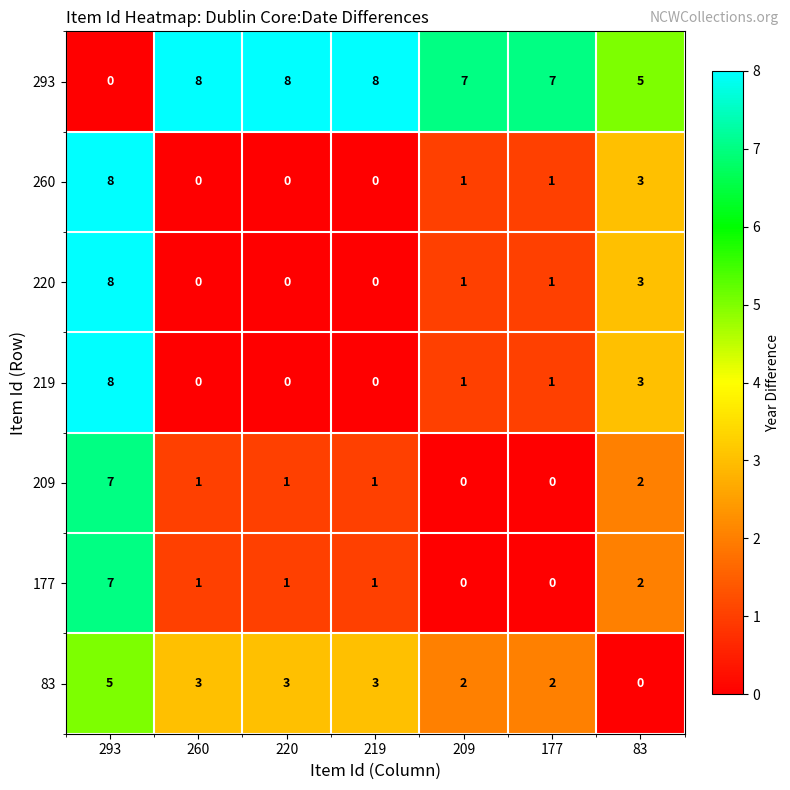

At which label does 177 first exceed 1?

293